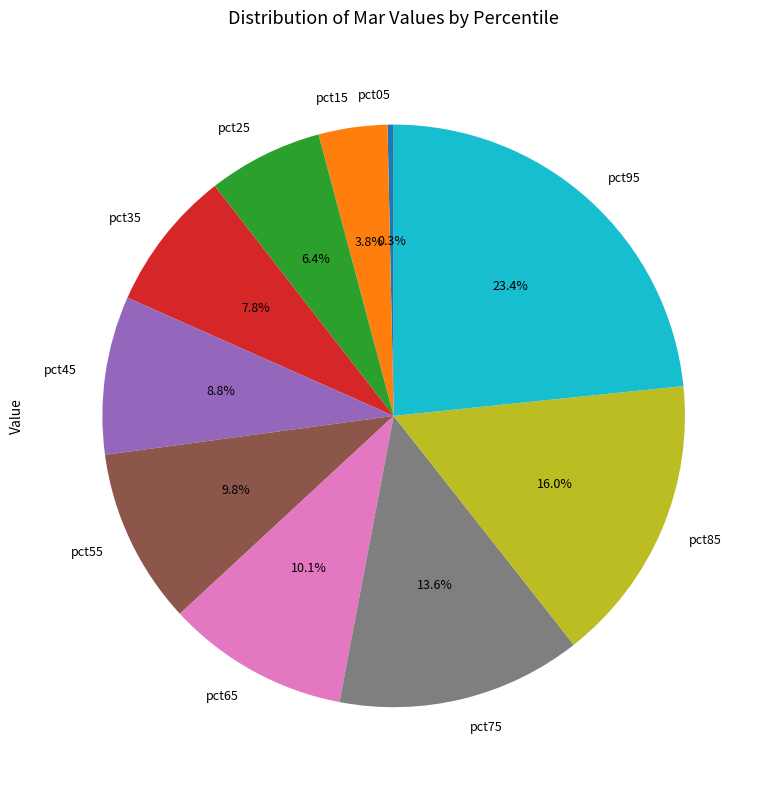

What portion of the pie excludes pct95?

76.6%